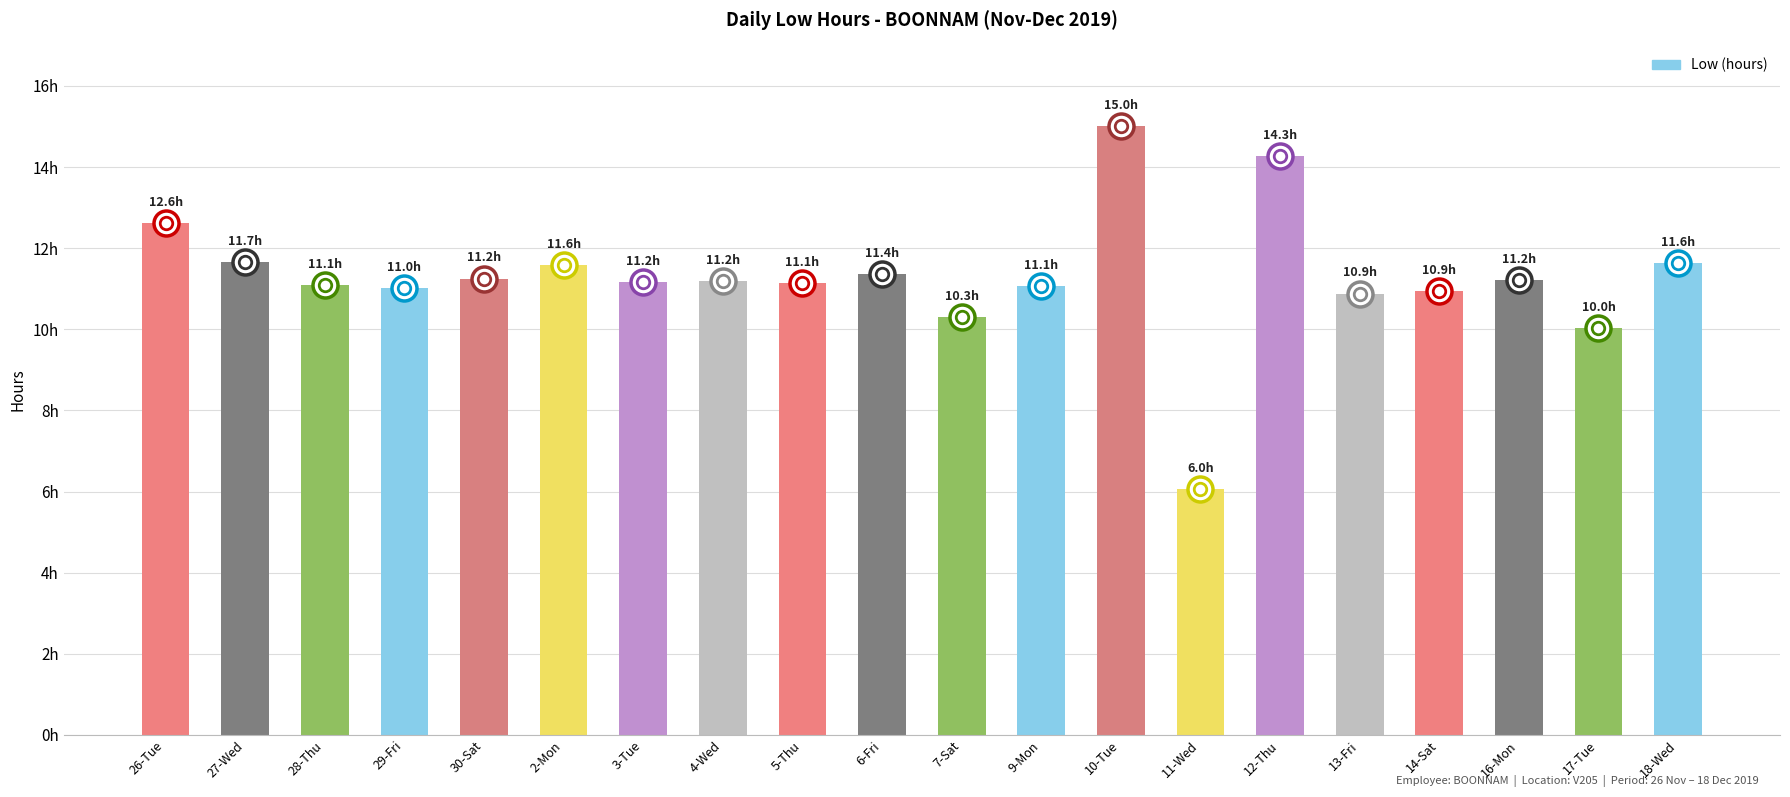

What is the difference between the maximum and minimum values?

9.0